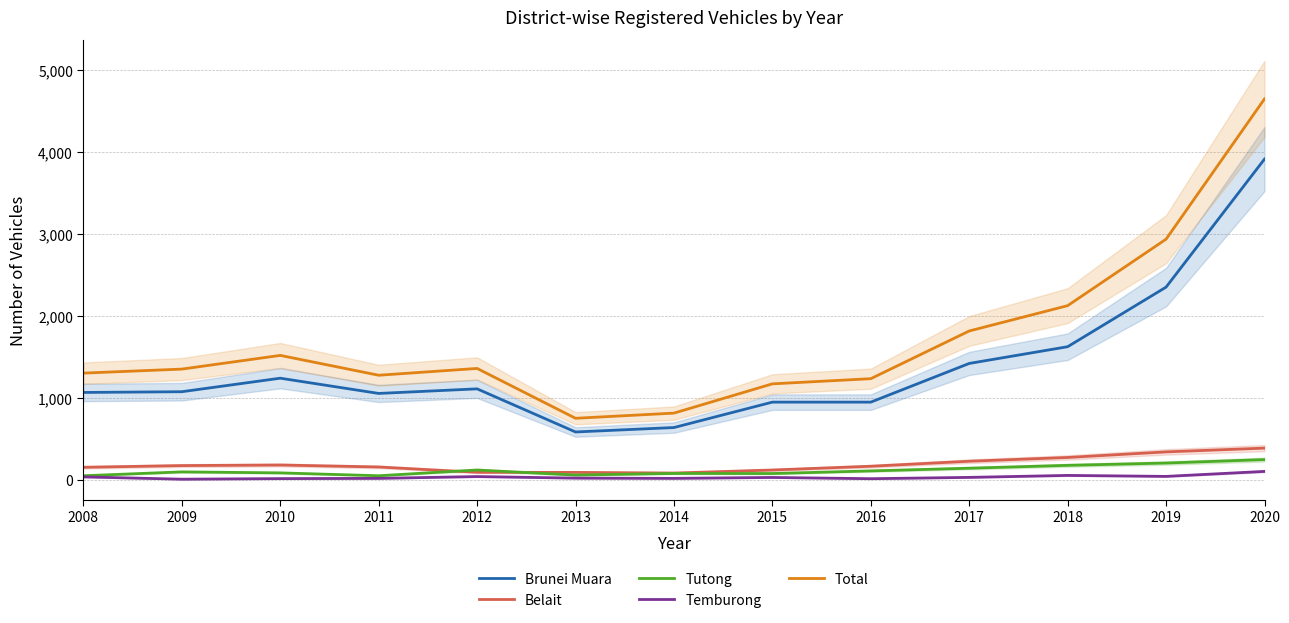

Reading left to right, list all the values displayed in this chart.

Brunei Muara: 2008=1065	2009=1074	2010=1239	2011=1053	2012=1109	2013=583	2014=637	2015=947	2016=947	2017=1419	2018=1623	2019=2350	2020=3912
Belait: 2008=152	2009=173	2010=180	2011=156	2012=91	2013=90	2014=82	2015=119	2016=165	2017=226	2018=272	2019=340	2020=386
Tutong: 2008=49	2009=96	2010=84	2011=49	2012=119	2013=57	2014=77	2015=76	2016=108	2017=141	2018=176	2019=204	2020=246
Temburong: 2008=35	2009=7	2010=14	2011=17	2012=39	2013=20	2014=17	2015=28	2016=13	2017=29	2018=53	2019=41	2020=102
Total: 2008=1301	2009=1350	2010=1517	2011=1275	2012=1358	2013=750	2014=813	2015=1170	2016=1233	2017=1815	2018=2124	2019=2935	2020=4646